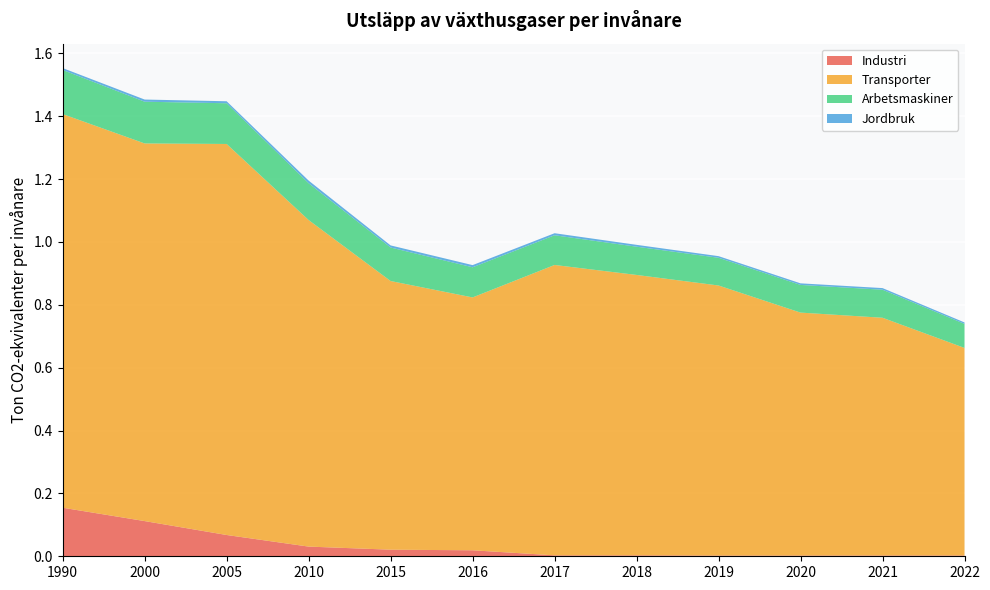

Reading left to right, list all the values displayed in this chart.

Industri: 0.2	0.1	0.1	0.0	0.0	0.0	0.0	0.0	0.0	0.0	0.0	0.0
Transporter: 1.3	1.2	1.2	1.0	0.9	0.8	0.9	0.9	0.9	0.8	0.8	0.7
Arbetsmaskiner: 0.1	0.1	0.1	0.1	0.1	0.1	0.1	0.1	0.1	0.1	0.1	0.1
Jordbruk: 0.0	0.0	0.0	0.0	0.0	0.0	0.0	0.0	0.0	0.0	0.0	0.0